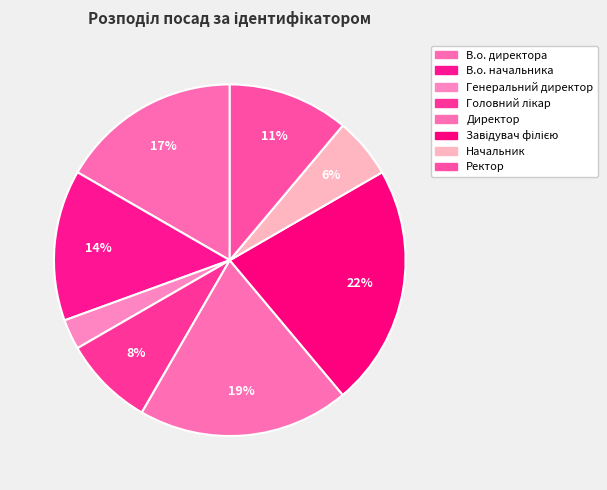

How many segments does this pie chart have?

8